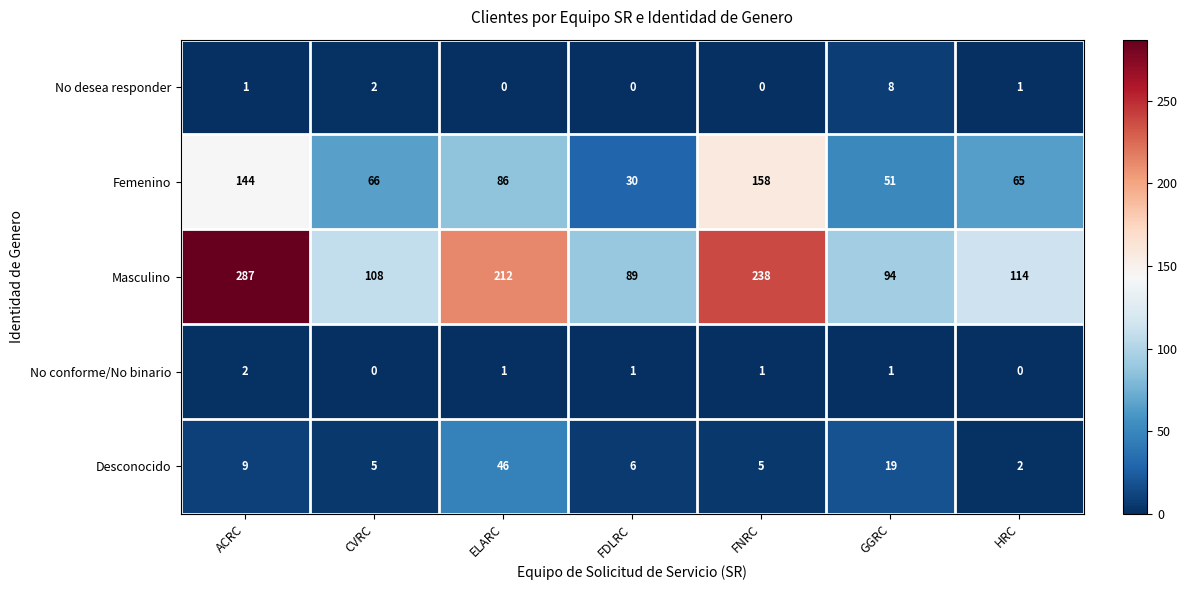

The Femenino series shows 30 at FDLRC. True or false?

True